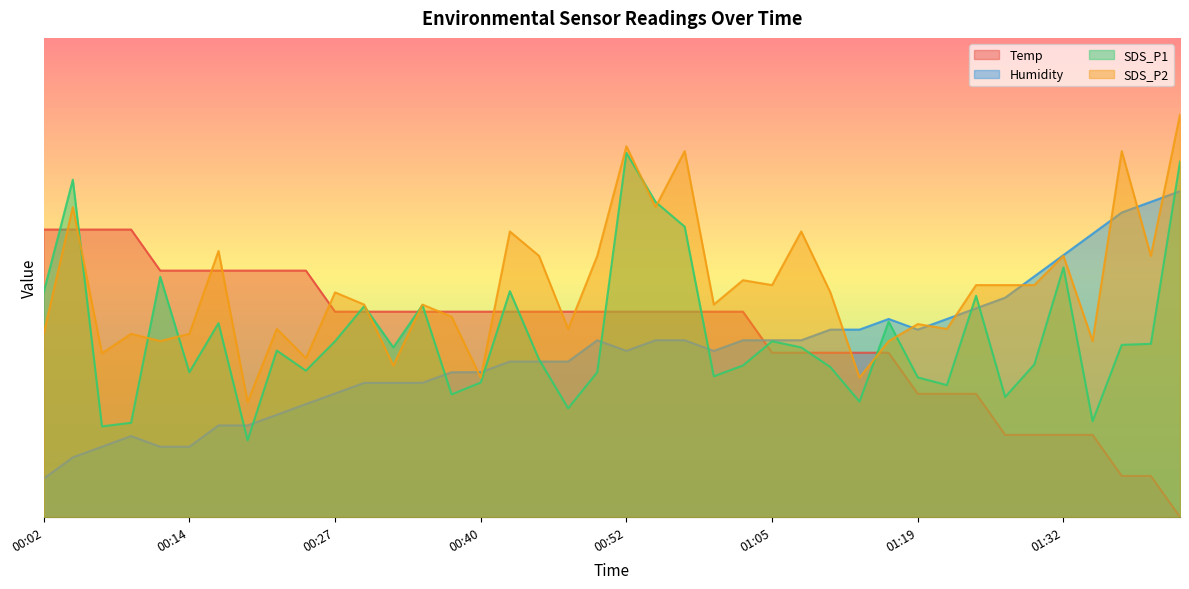

Between which two adjacent categories do SDS_P1 and SDS_P2 first intersect?

00:04 and 00:07